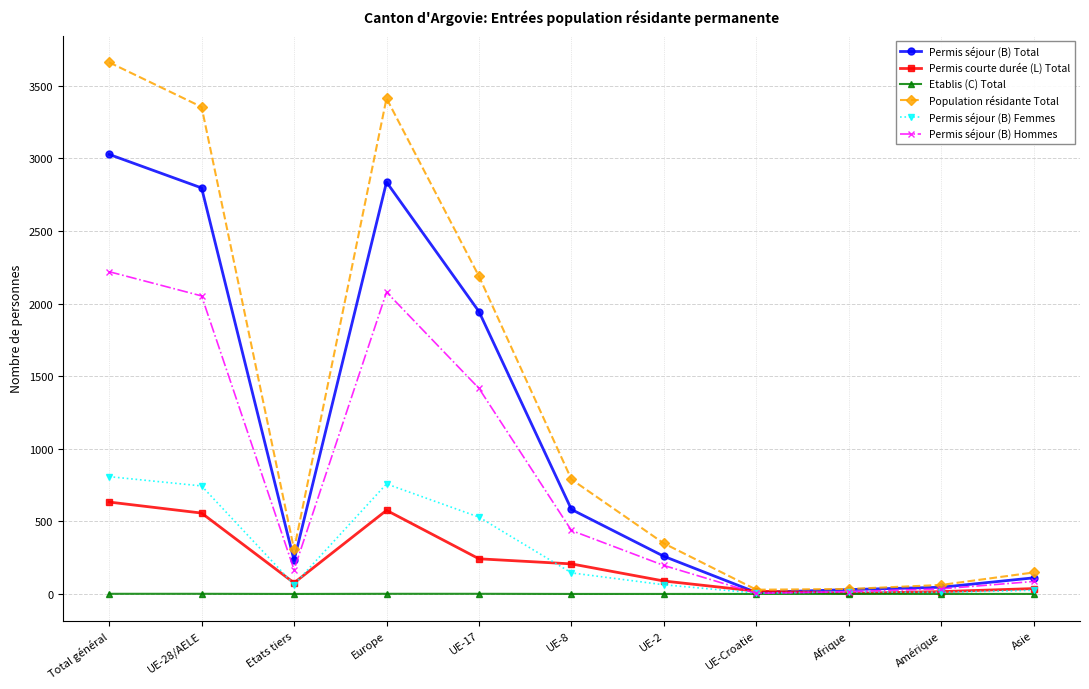

Rank the series at Total général from lowest to highest value.

Etablis (C) Total, Permis courte durée (L) Total, Permis séjour (B) Femmes, Permis séjour (B) Hommes, Permis séjour (B) Total, Population résidante Total